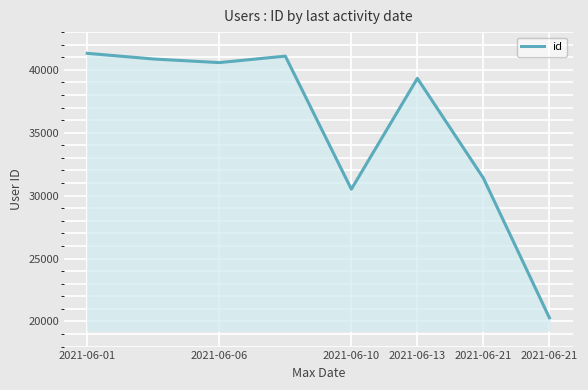

What is the greatest value displayed?

41314